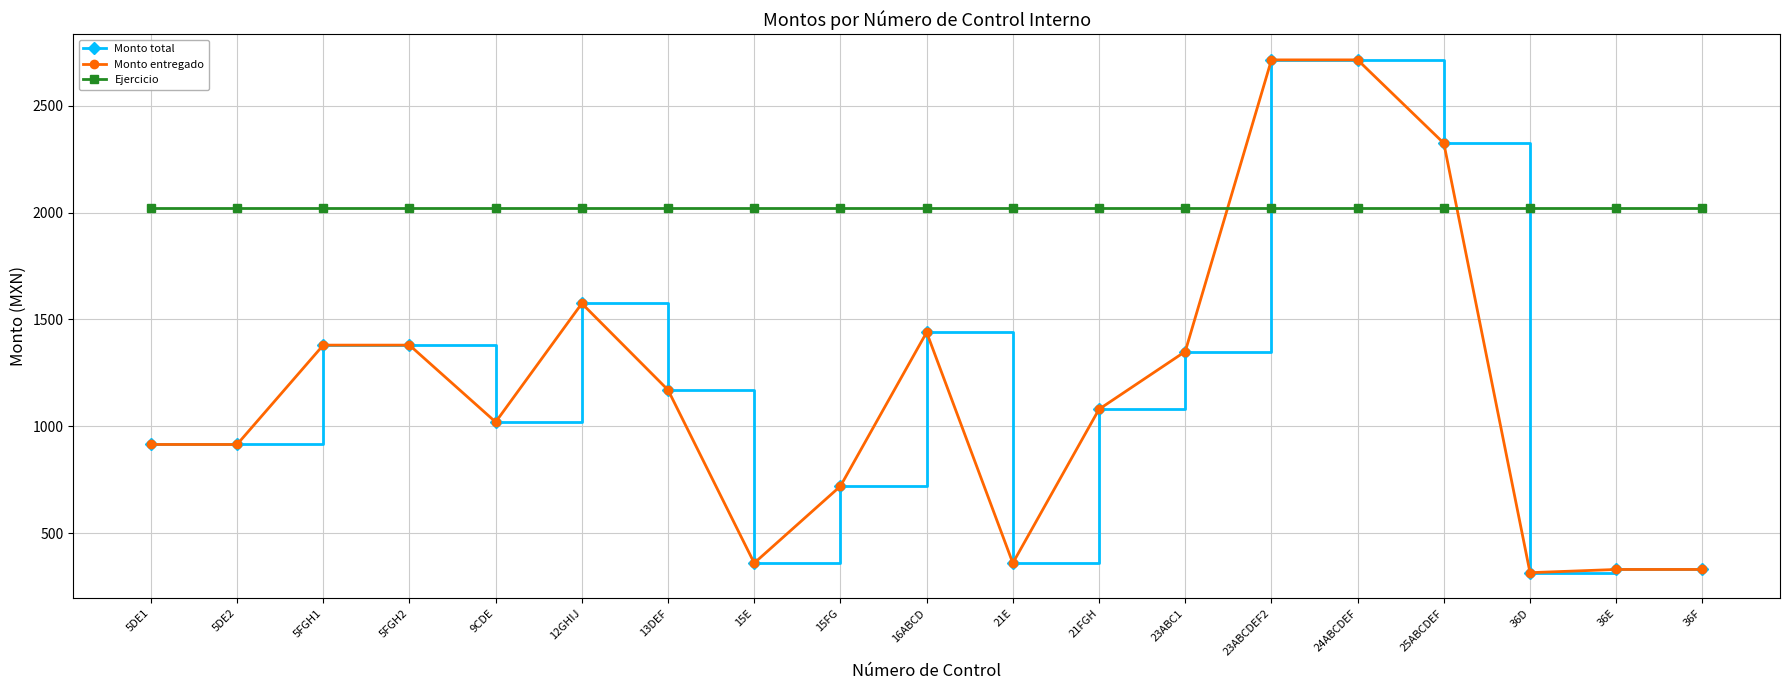

What is the highest value of the Ejercicio series?

2022